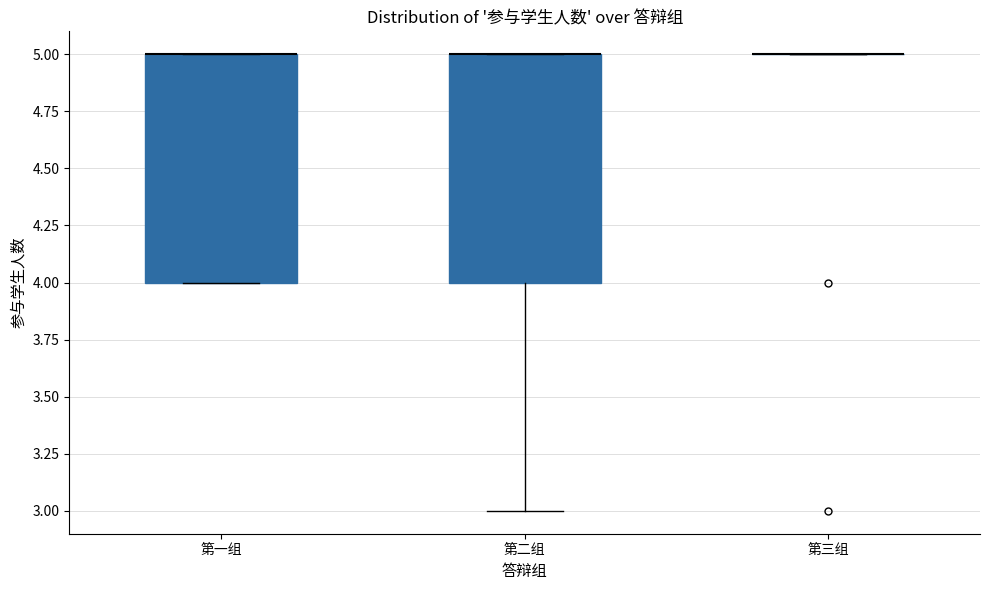

Reading left to right, read every box against the y-axis: the position of its median line, the range the box covers, and the ends of its whiskers. The values are not printed on the chart, so give them approximately, as read against the axis.

第一组: median 5 (drawn on the box's upper edge), box 4 to 5, whiskers 4 to 5
第二组: median 5 (drawn on the box's upper edge), box 4 to 5, whiskers 3 to 5
第三组: box collapsed to a line at 5, whiskers 5 to 5